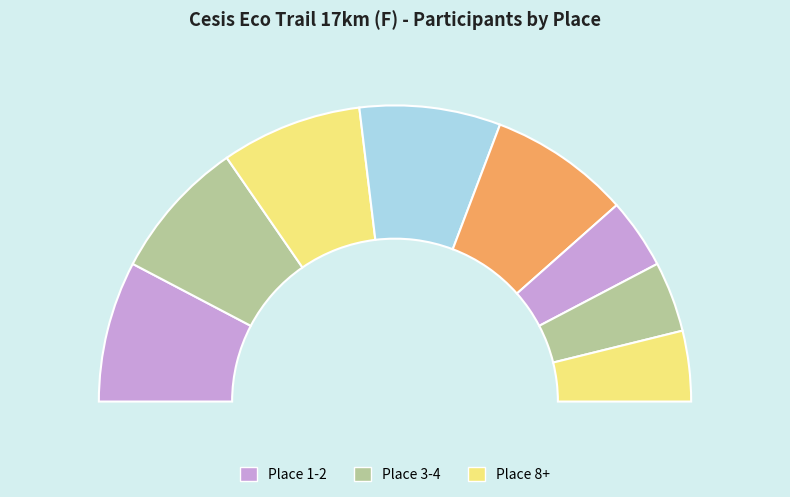

Count the number of slices in the pie.

8